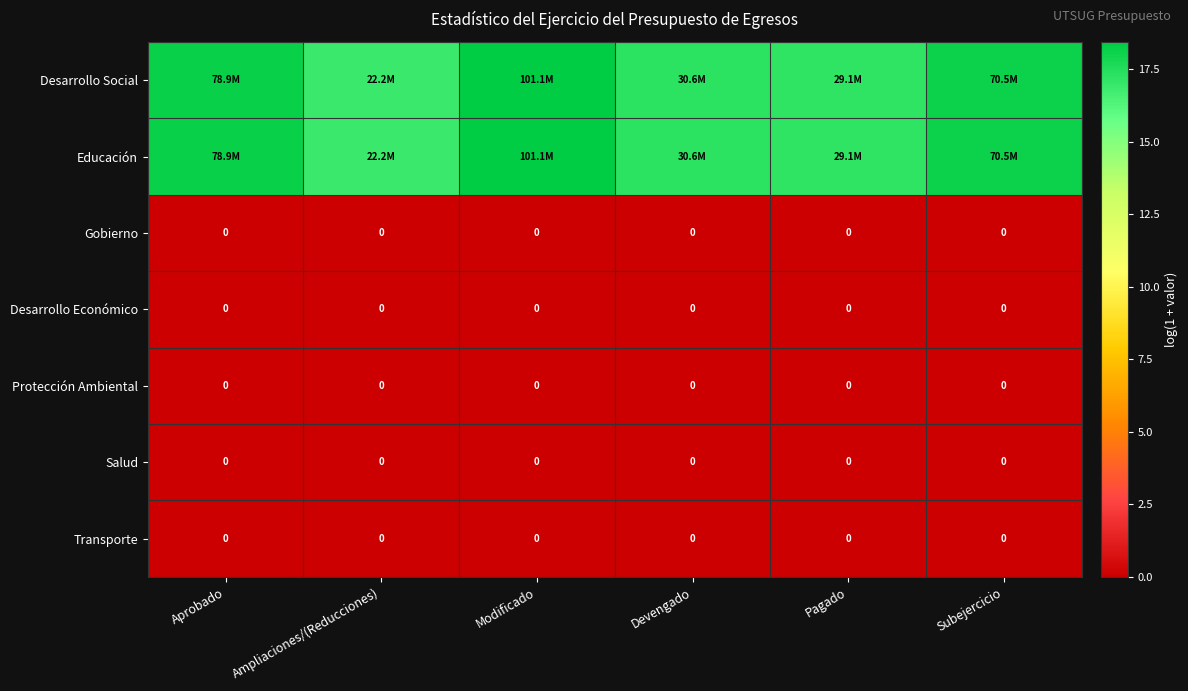

The value of Desarrollo Social at Devengado is 17.2. True or false?

True